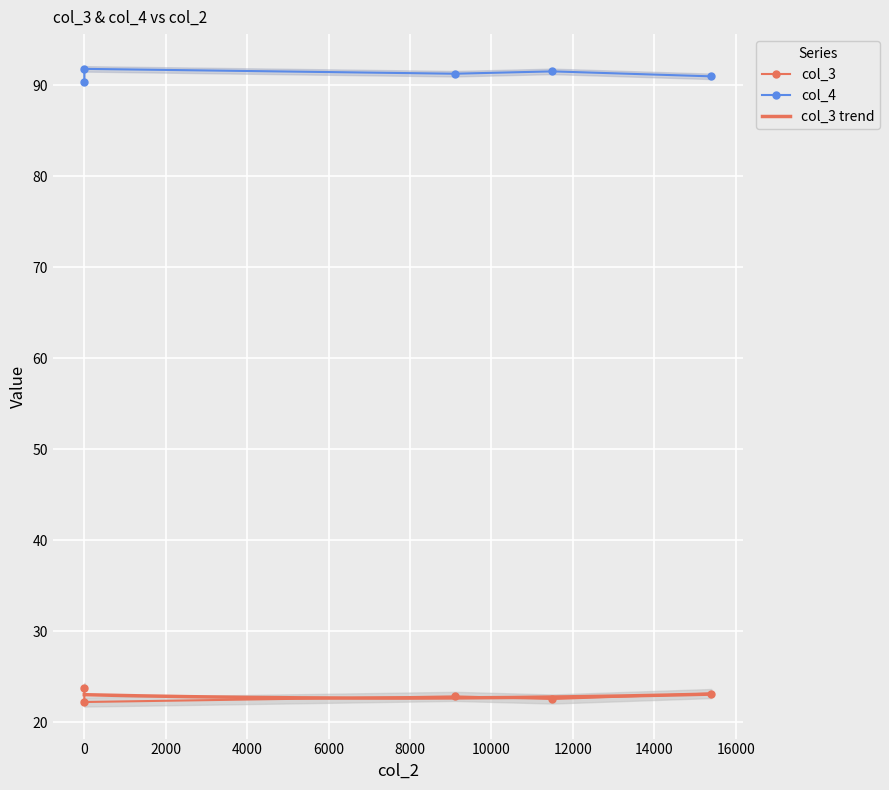

What is the label of the 3rd point from the right?

9100